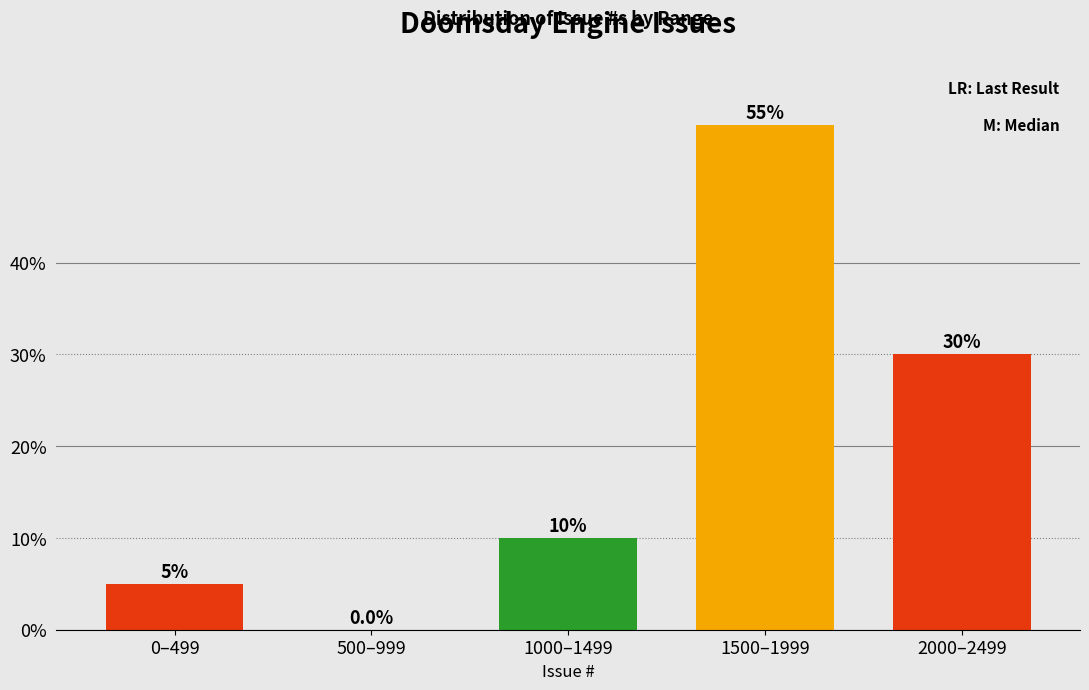

Reading left to right, list all the values displayed in this chart.

0–499=5.0	500–999=0.0	1000–1499=10.0	1500–1999=55.0	2000–2499=30.0